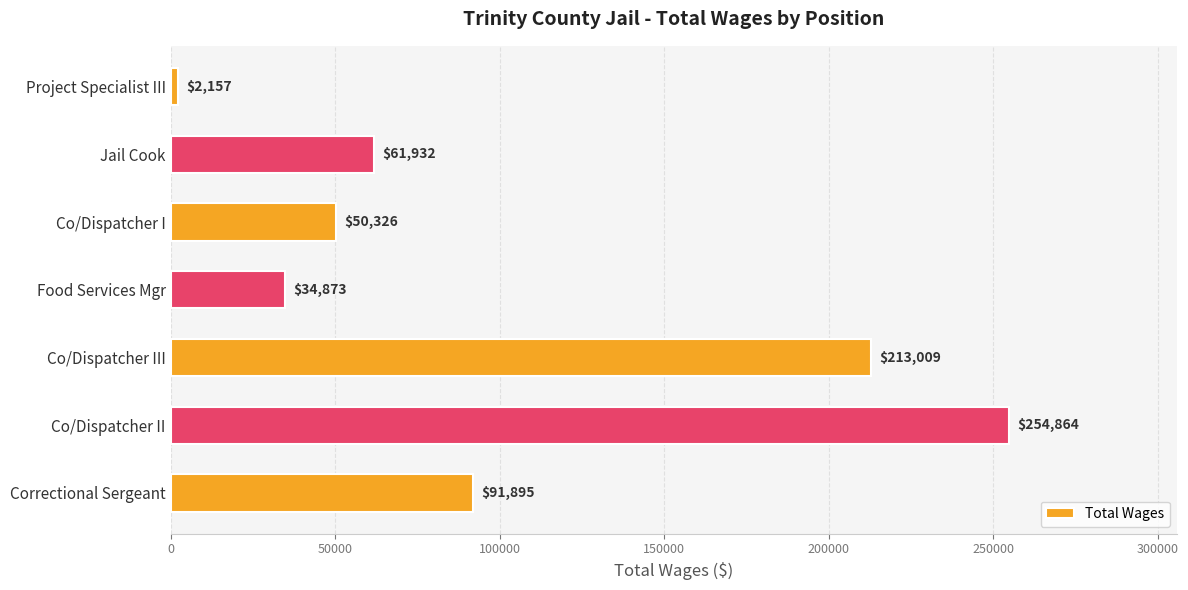

List the labels in order of value, smallest first.

Project Specialist III, Food Services Mgr, Co/Dispatcher I, Jail Cook, Correctional Sergeant, Co/Dispatcher III, Co/Dispatcher II